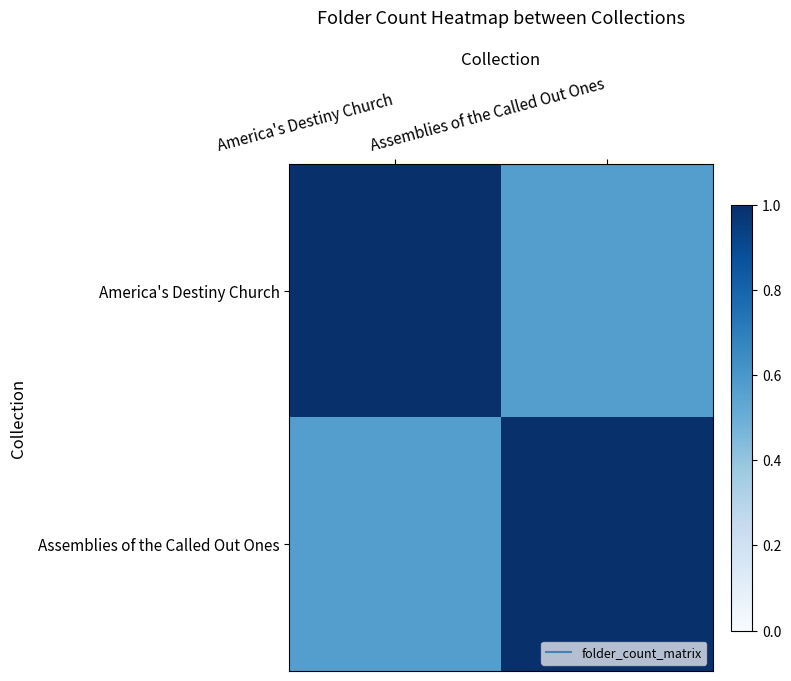

Which series has the widest spread of values?

America's Destiny Church